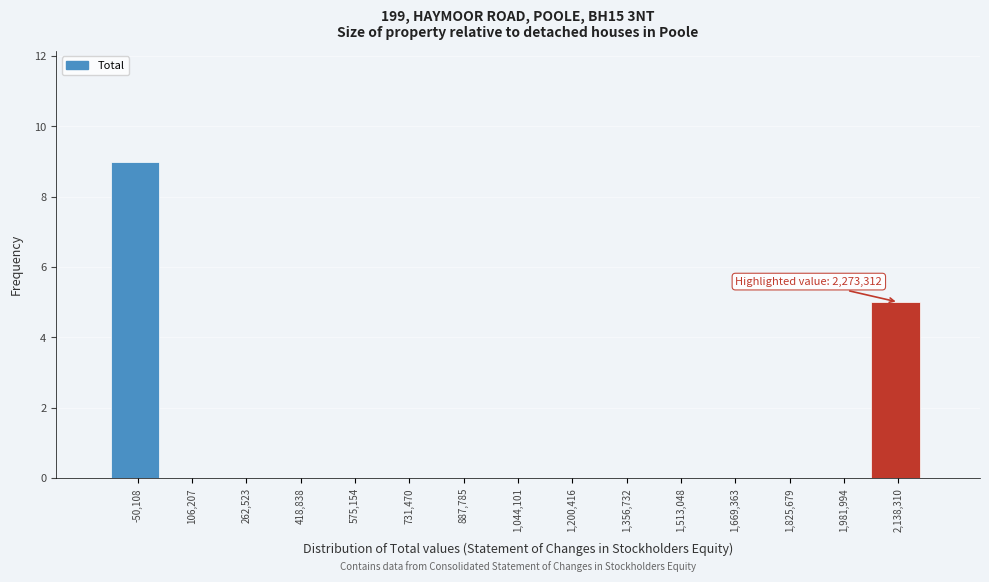

Reading left to right, list all the values displayed in this chart.

-50,108=9	106,207=0	262,523=0	418,838=0	575,154=0	731,470=0	887,785=0	1,044,101=0	1,200,416=0	1,356,732=0	1,513,048=0	1,669,363=0	1,825,679=0	1,981,994=0	2,138,310=5